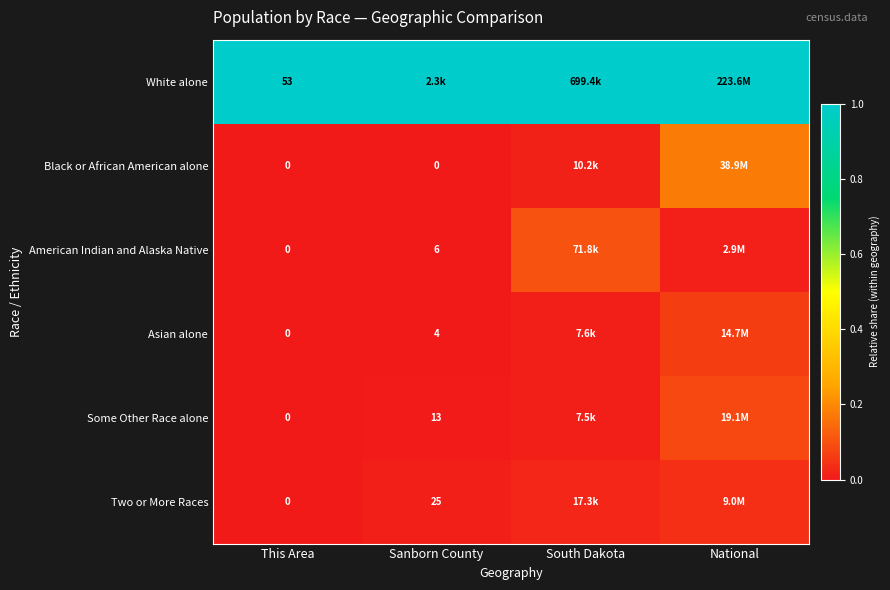

True or false: White alone has a value of 0.5 at National.

False